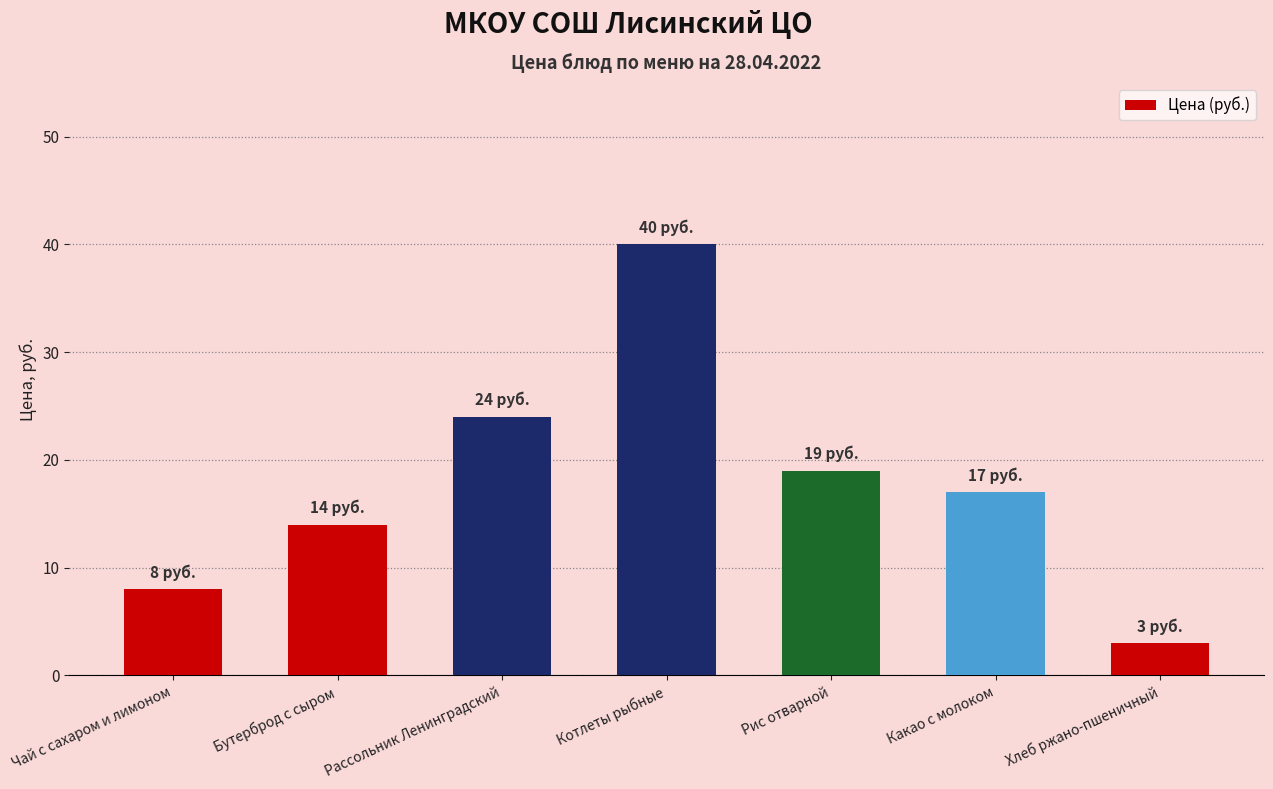

Reading left to right, transcribe all the data shown in this chart.

Чай с сахаром и лимоном=8	Бутерброд с сыром=14	Рассольник Ленинградский=24	Котлеты рыбные=40	Рис отварной=19	Какао с молоком=17	Хлеб ржано-пшеничный=3